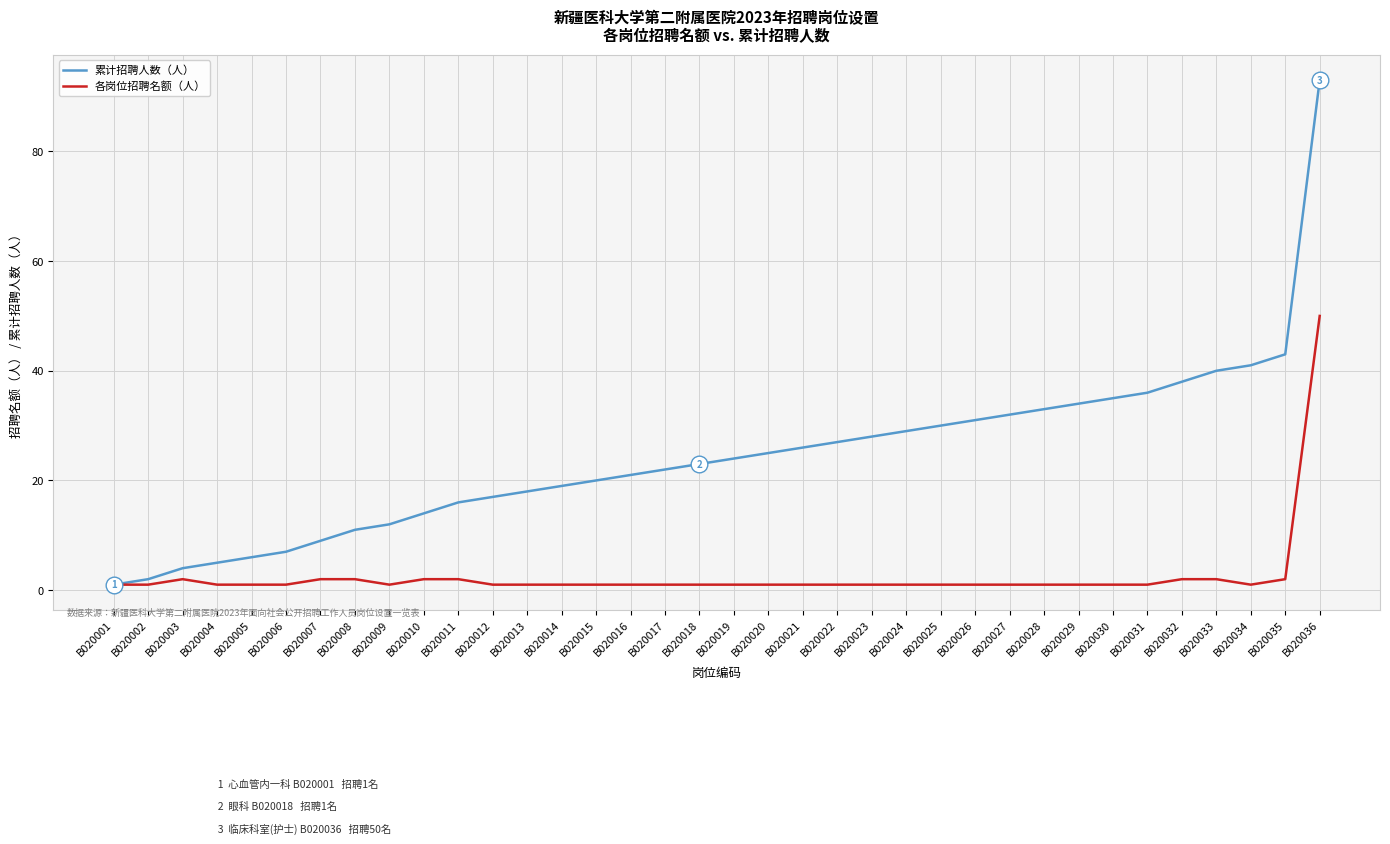

What is the minimum value shown in the chart?

1